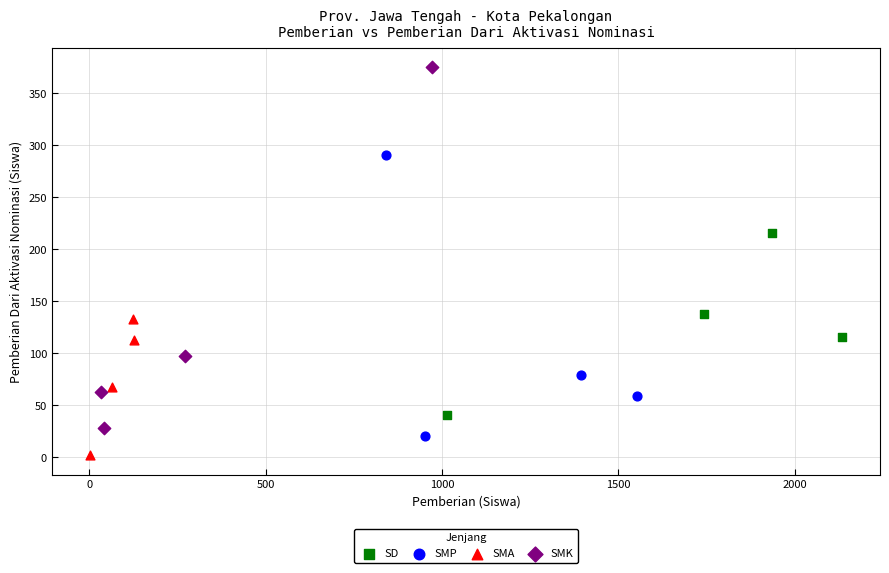

Which series has the widest spread of Y values?

SMK